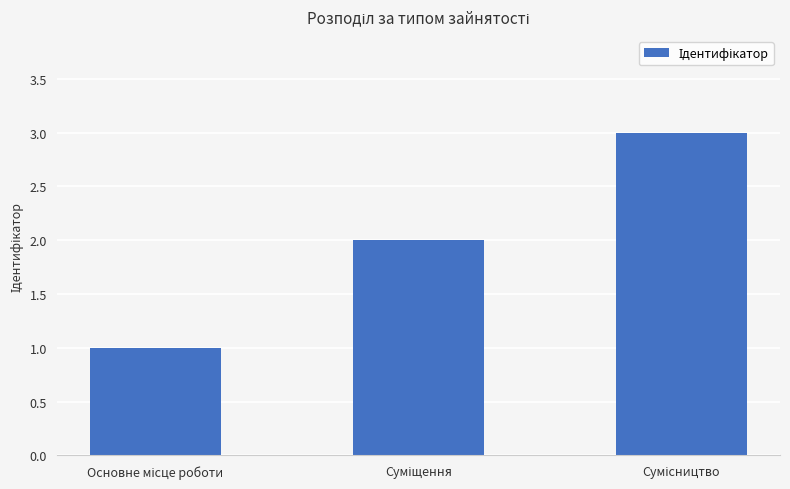

Reading left to right, list all the values displayed in this chart.

1	2	3